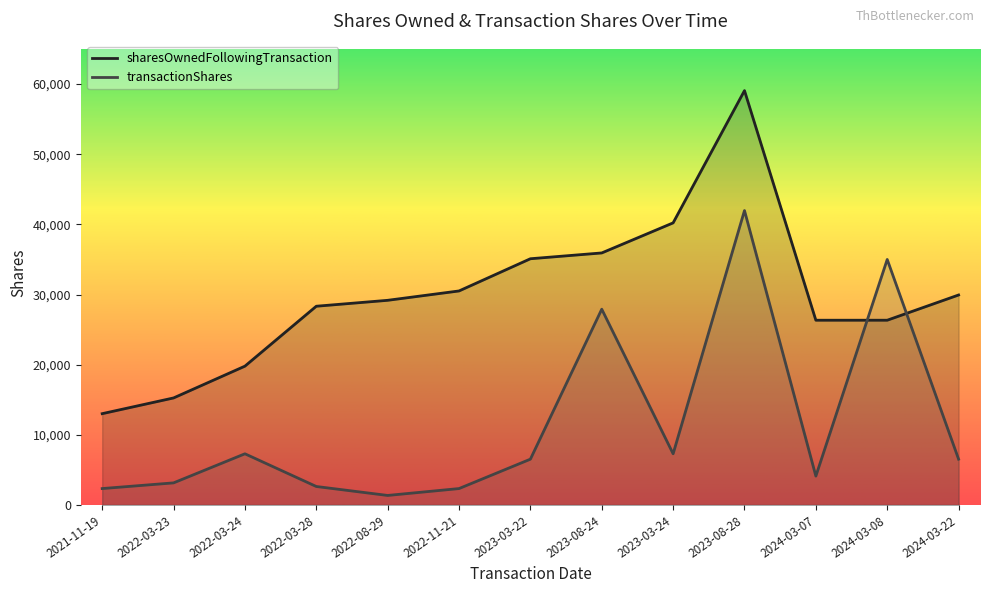

Reading left to right, extract all data points from this chart.

sharesOwnedFollowingTransaction: 13014	15256	19789	28332	29177	30511	35103	35931	40219	59077	26338	26338	29935
transactionShares: 2335	3146	7294	2631	1354	2335	6525	27910	7294	41972	4114	35000	6525